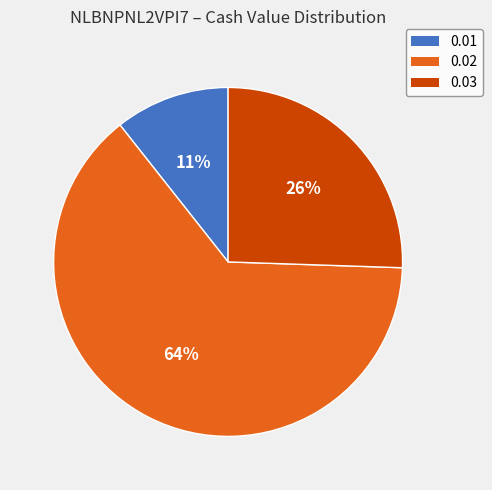

Does 0.02 account for over 50% of the chart?

Yes